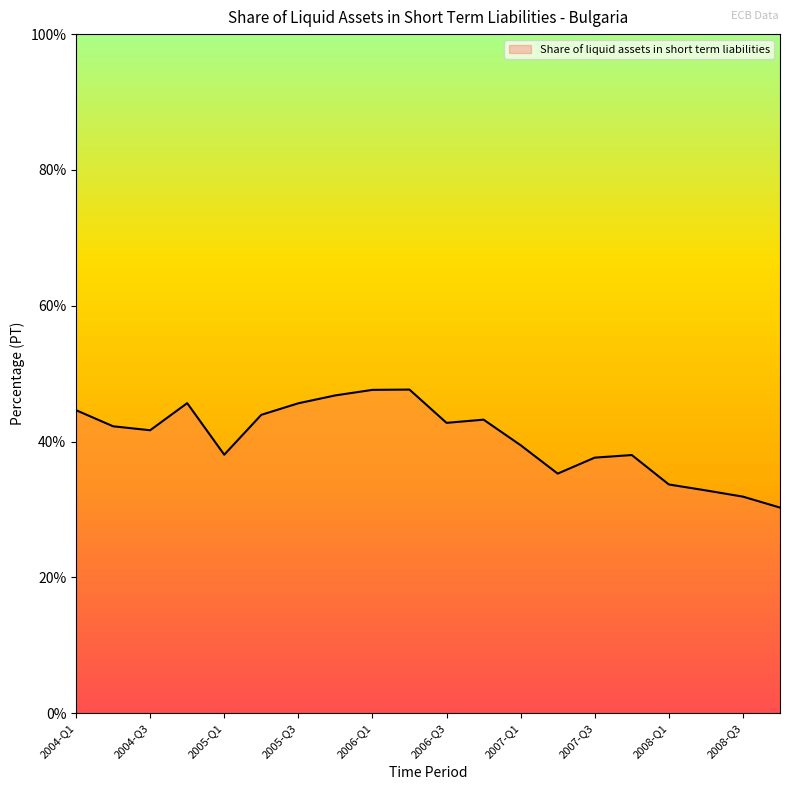

What is the minimum value shown in the chart?

30.3